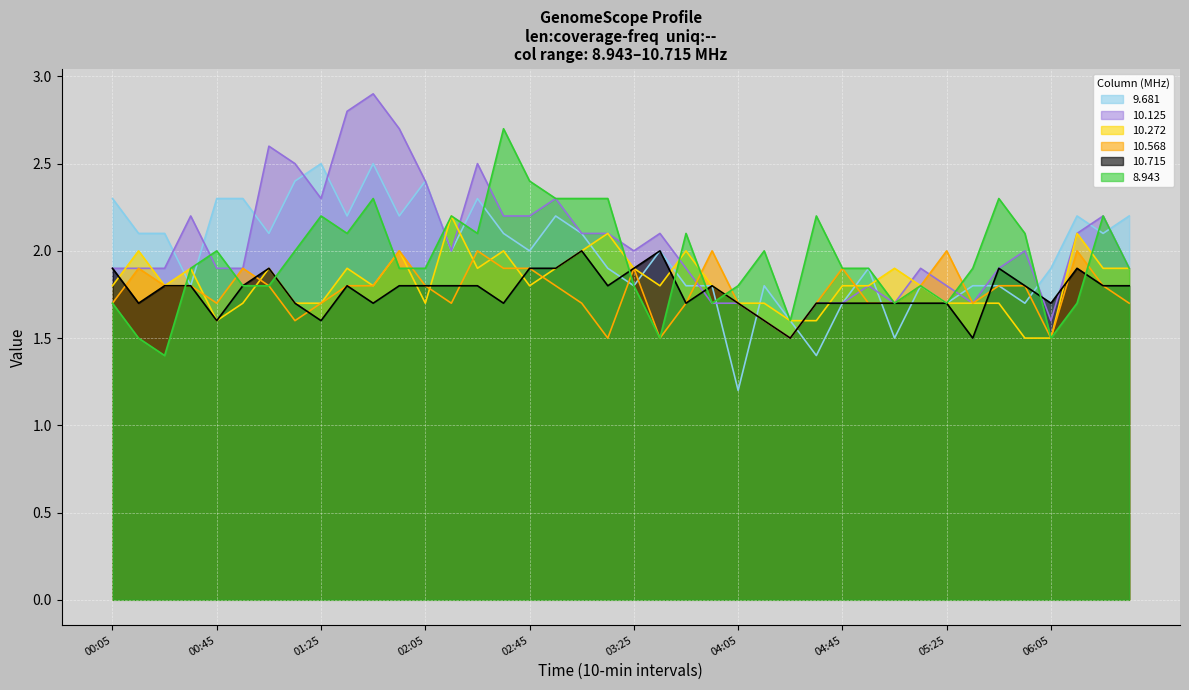

The 10.568 series shows 2.0 at 05:25. True or false?

True